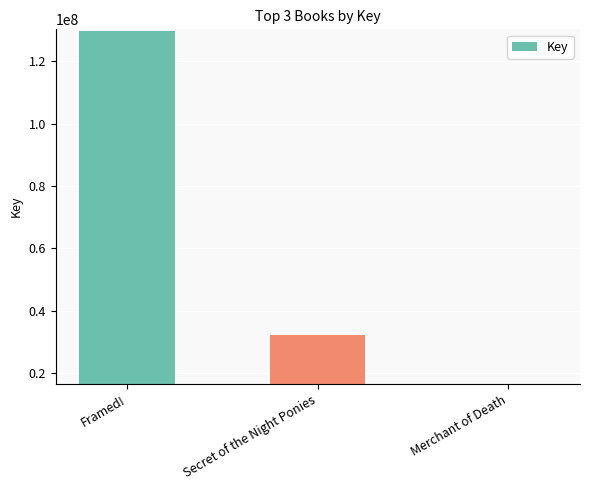

List the labels in order of value, smallest first.

Merchant of Death, Secret of the Night Ponies, Framed!